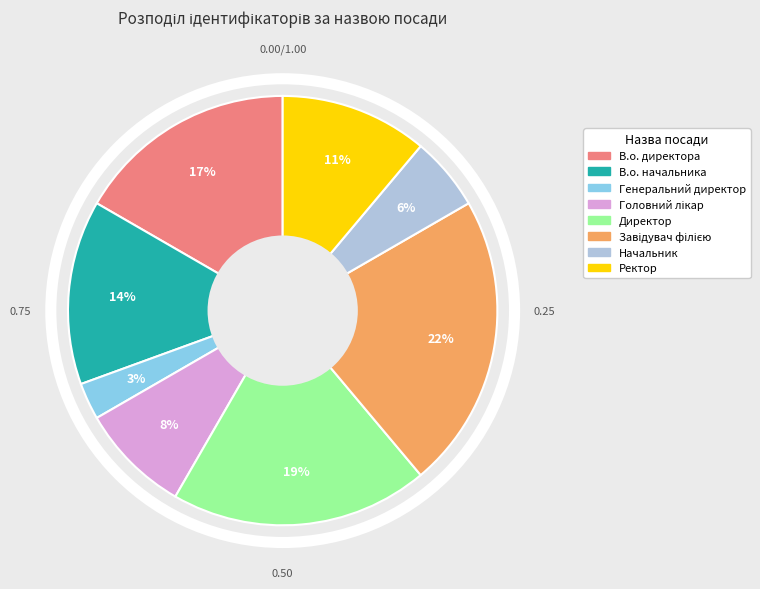

Combined, do В.о. директора and Генеральний директор account for over 50%?

No